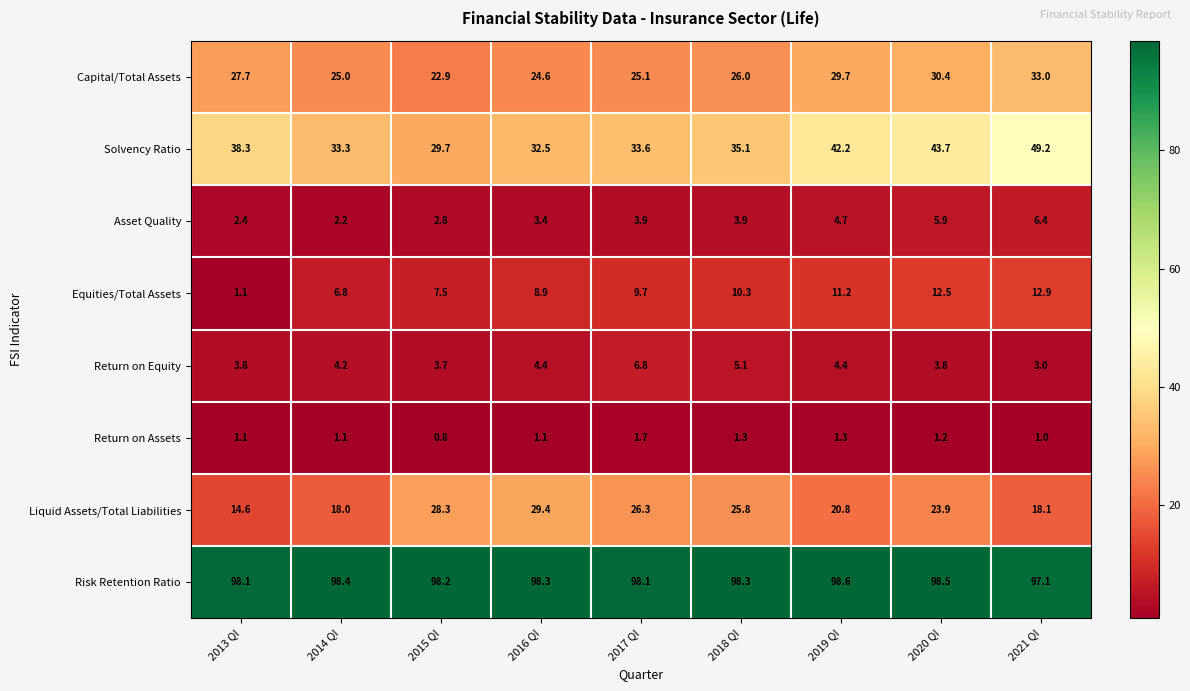

How many series are shown in this chart?

8